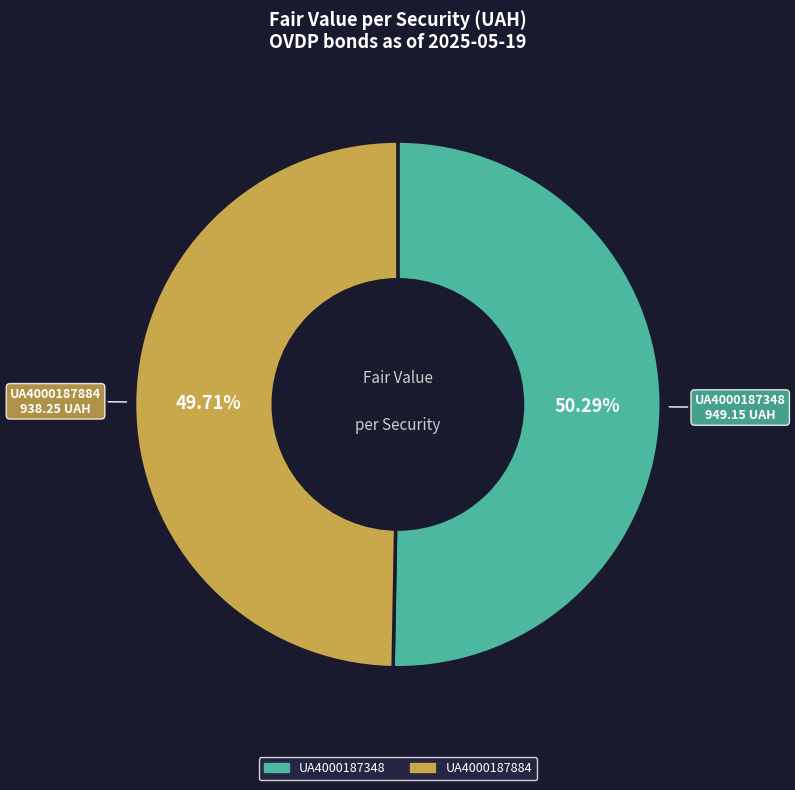

Approximately how many times larger is the value at UA4000187348 compared to UA4000187884?

1.0